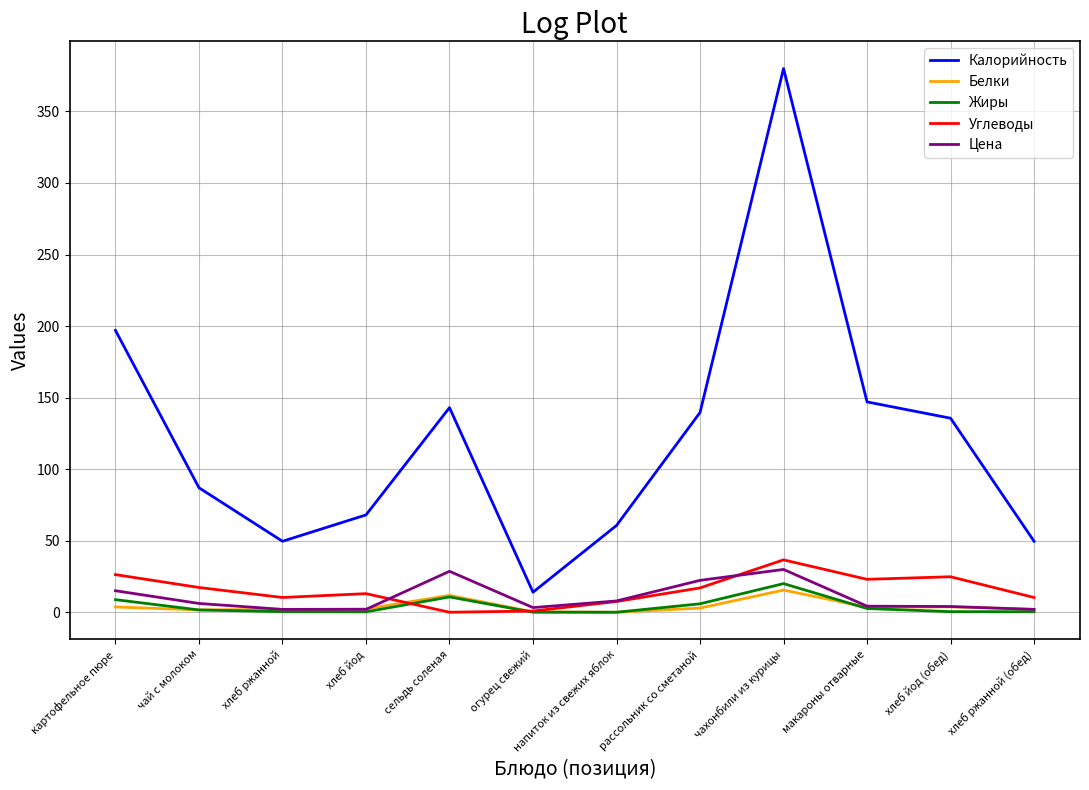

Which series has the largest total across all categories?

Калорийность